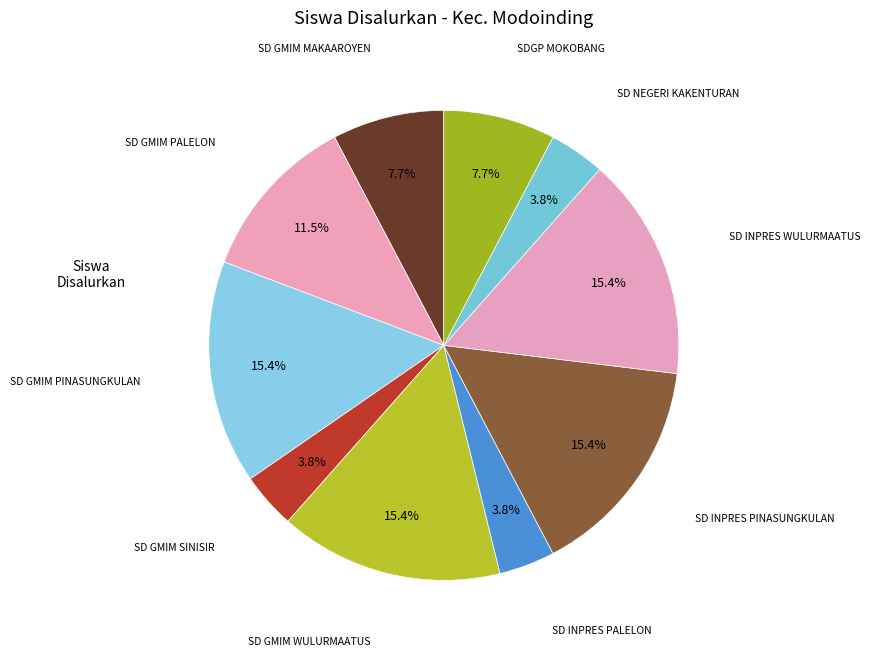

How many segments does this pie chart have?

10